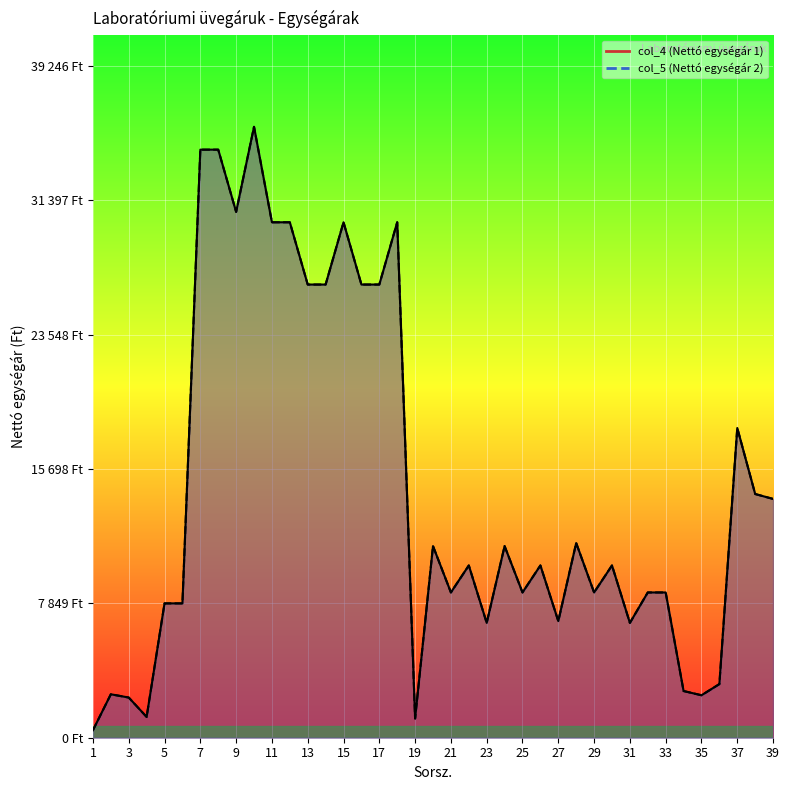

How many lines are shown in the chart?

2